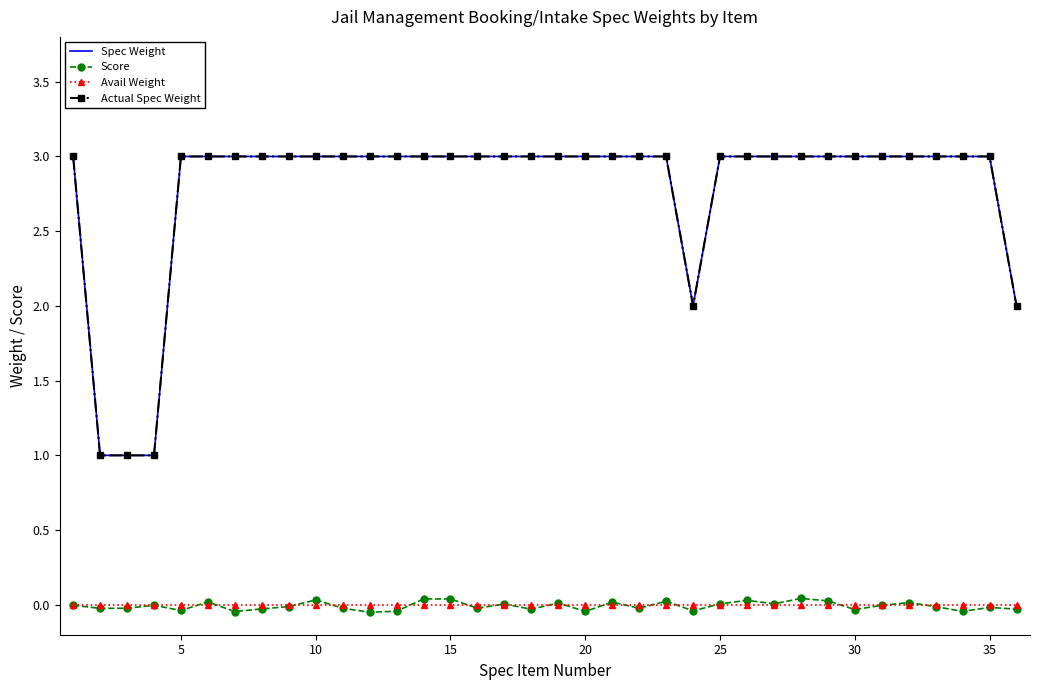

What is the lowest value of the Actual Spec Weight series?

1.0